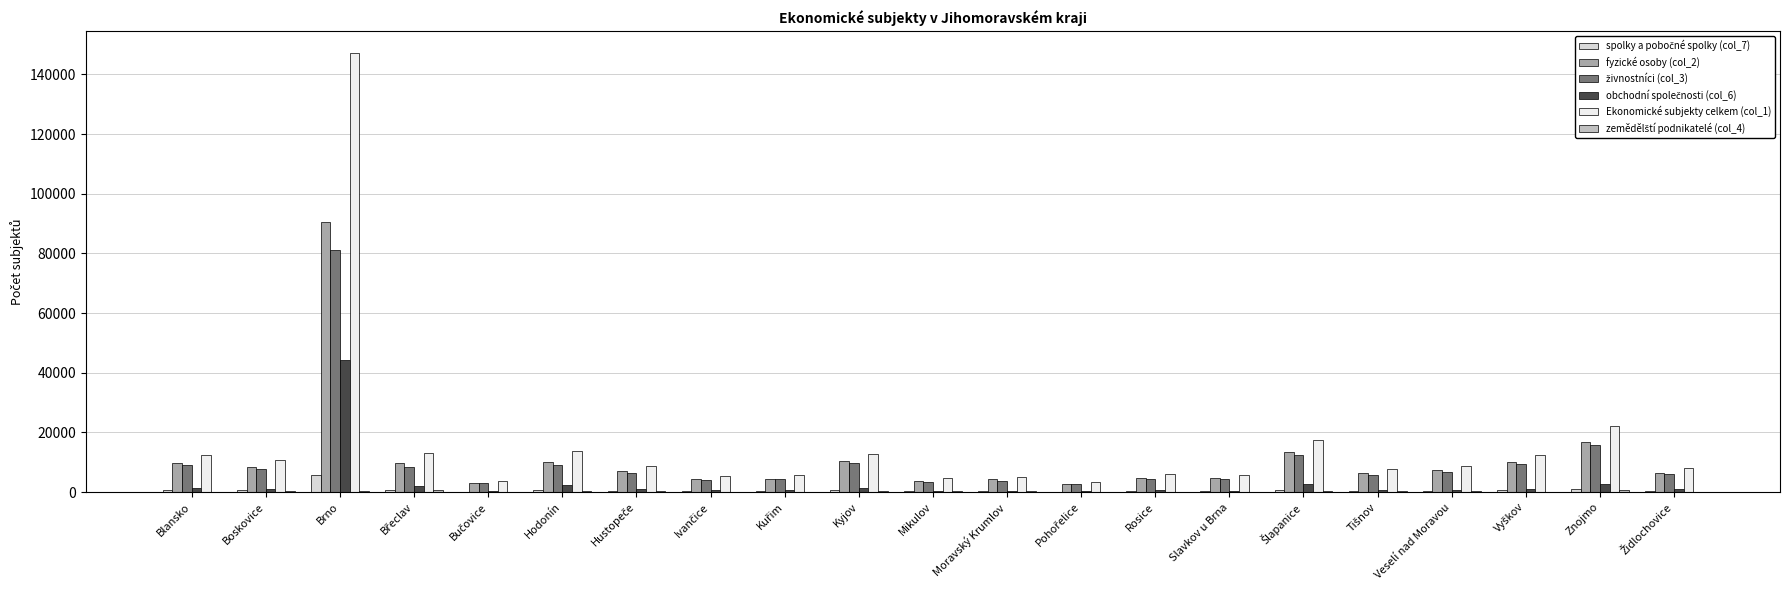

Rank the categories by obchodní společnosti (col_6) value from highest to lowest.

Brno, Znojmo, Šlapanice, Hodonín, Břeclav, Blansko, Kyjov, Vyškov, Boskovice, Židlochovice, Hustopeče, Veselí nad Moravou, Kuřim, Tišnov, Rosice, Ivančice, Mikulov, Slavkov u Brna, Moravský Krumlov, Pohořelice, Bučovice